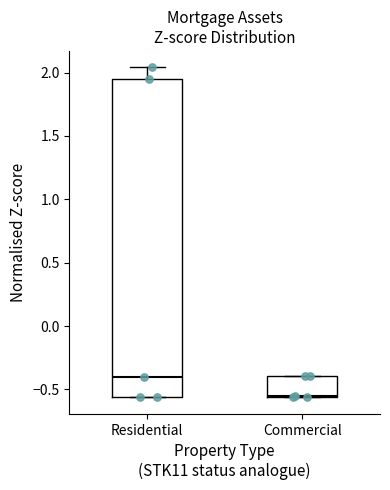

Reading left to right, transcribe this box plot: for each box, give where its median line is, the range the box spans, and where its two whiskers end, as read against the y-axis. The values are not printed on the chart, so give them approximately, as read against the axis.

Residential: median -0.40, box -0.55 to 1.95, whiskers -0.55 to 2.05
Commercial: median -0.55, box -0.55 to -0.40, whiskers -0.55 to -0.40